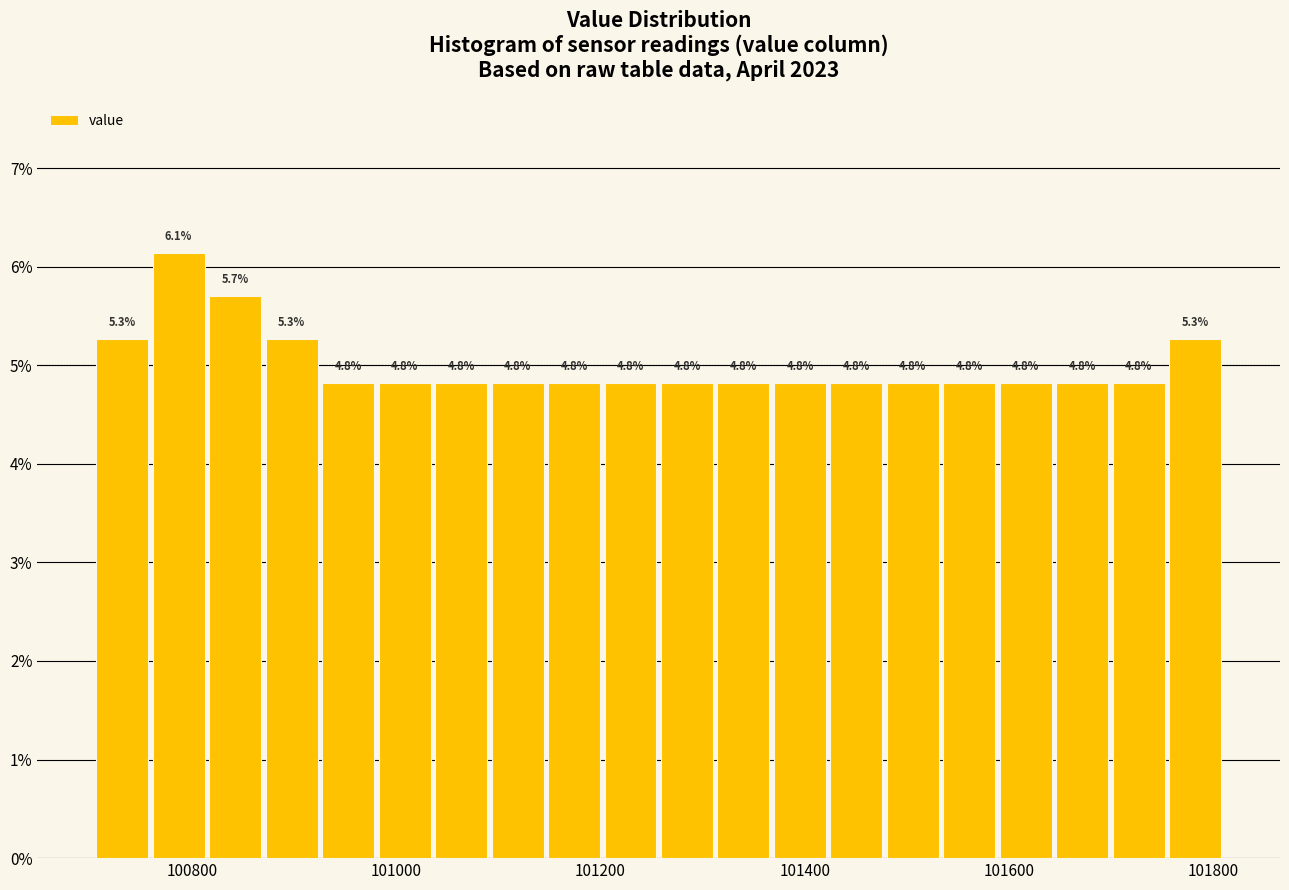

Read against the x-axis, roughly where is the centre of the tallest bar?

100780